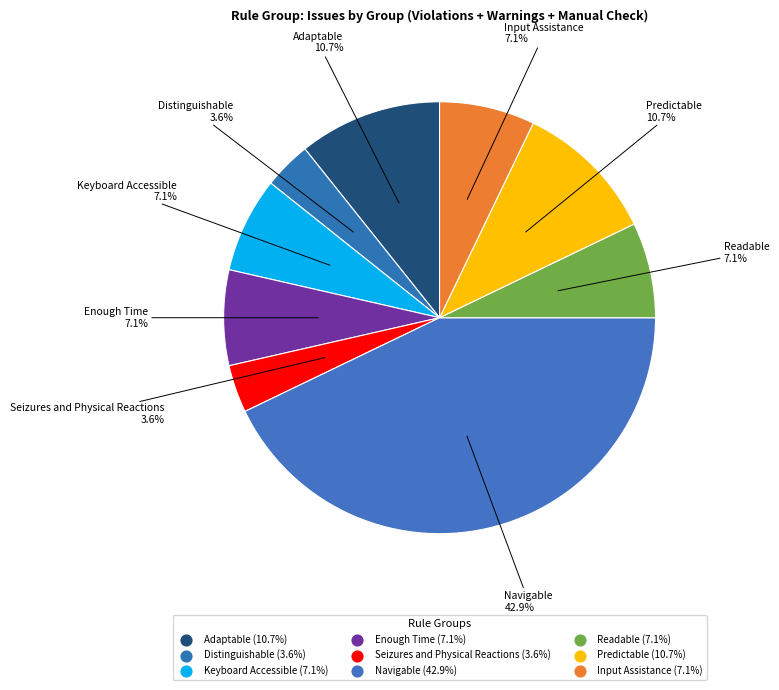

To the nearest percent, what is the combined percentage of Readable and Keyboard Accessible?

14%